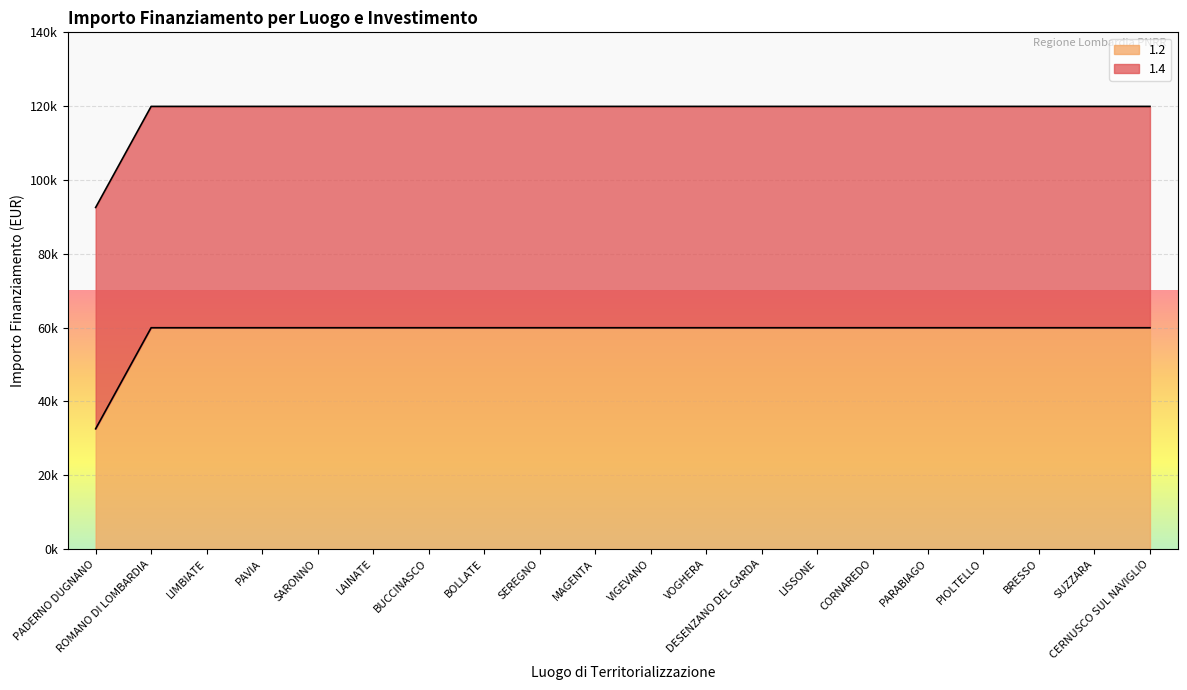

Reading left to right, transcribe all the data shown in this chart.

PADERNO DUGNANO=32589	ROMANO DI LOMBARDIA=59966	LIMBIATE=59966	PAVIA=59966	SARONNO=59966	LAINATE=59966	BUCCINASCO=59966	BOLLATE=59966	SEREGNO=59966	MAGENTA=59966	VIGEVANO=59966	VOGHERA=59966	DESENZANO DEL GARDA=59966	LISSONE=59966	CORNAREDO=59966	PARABIAGO=59966	PIOLTELLO=59966	BRESSO=59966	SUZZARA=59966	CERNUSCO SUL NAVIGLIO=59966